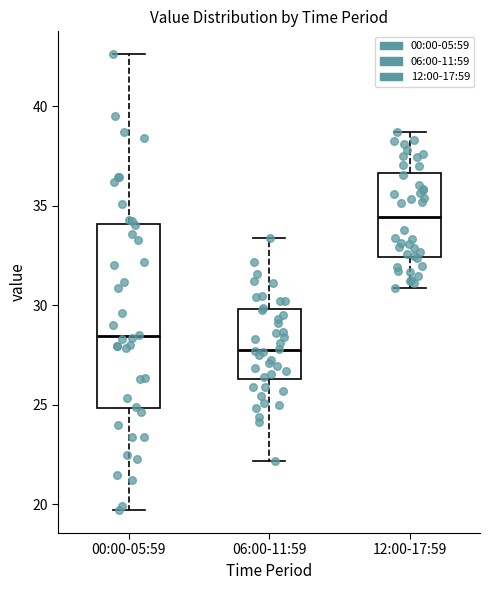

Where does the lower whisker of the box for 06:00-11:59 end on the y-axis? The values are not printed on the chart, so give them approximately, as read against the axis.

22.0